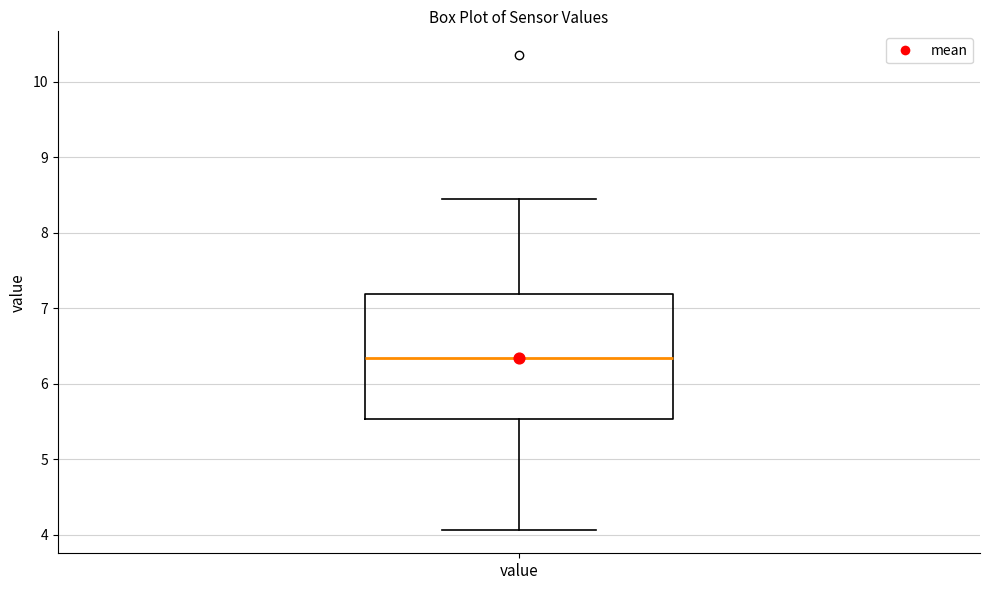

Where is the lower edge of the box for value on the y-axis? The values are not printed on the chart, so give them approximately, as read against the axis.

5.5